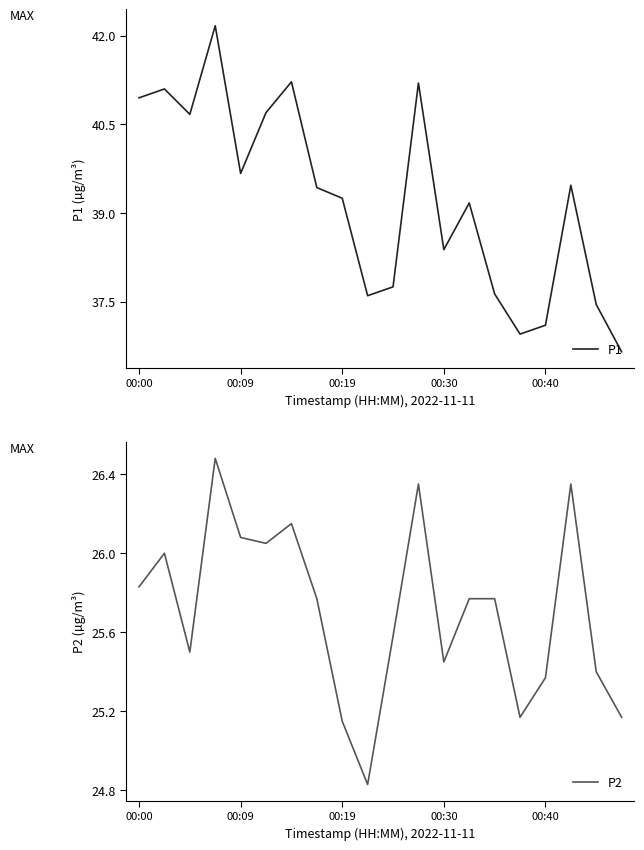

At which label does P2 first exceed 25?

00:00